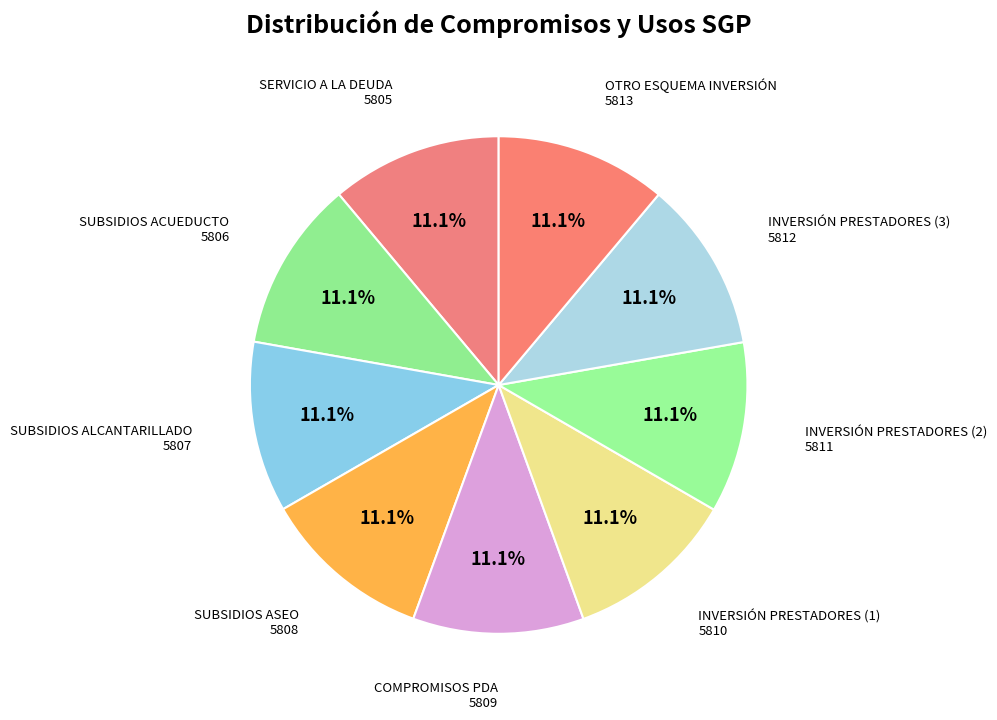

How many slices are in this pie chart?

9